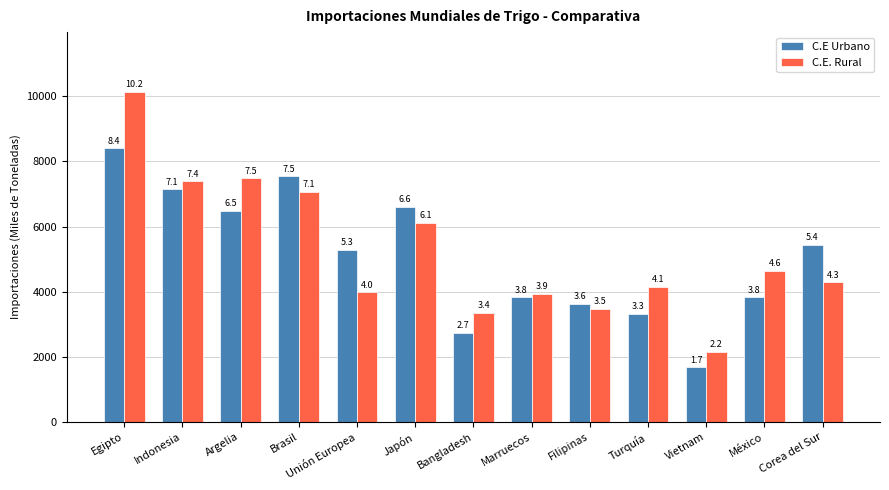

What are all the series names shown in the legend?

C.E Urbano, C.E. Rural